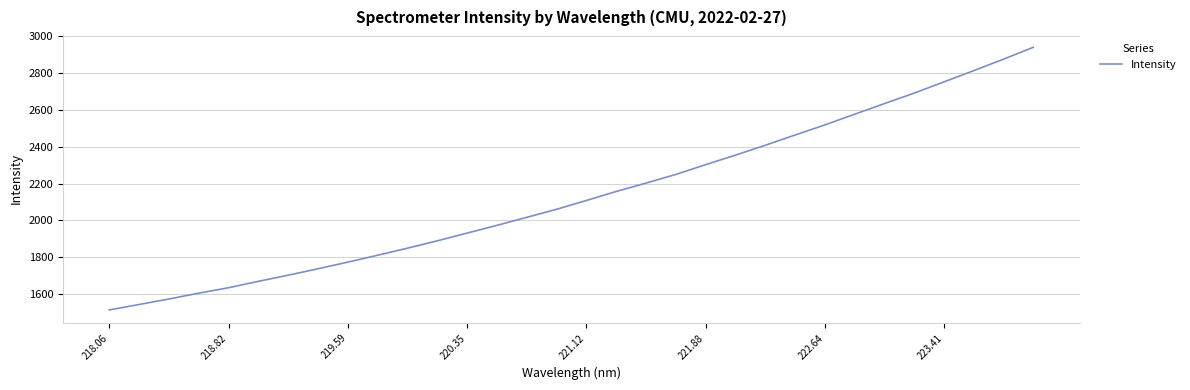

What is the smallest value displayed?

1513.6